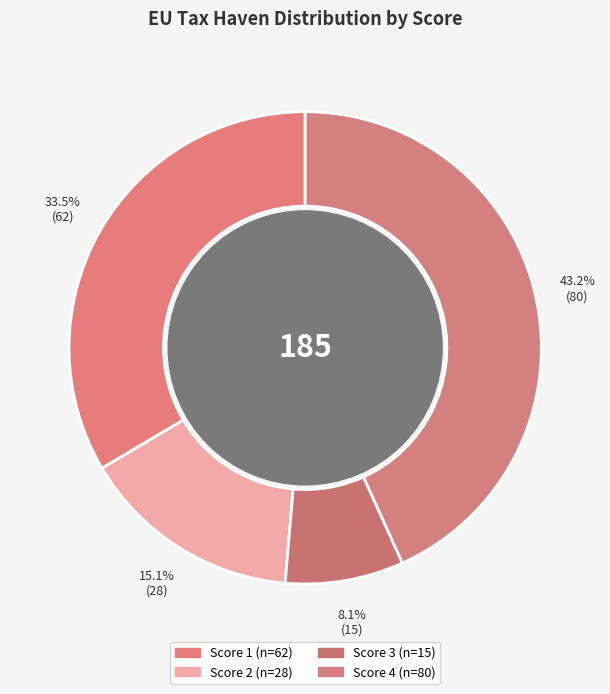

What percentage is the Score 2 slice, to the nearest percent?

15%